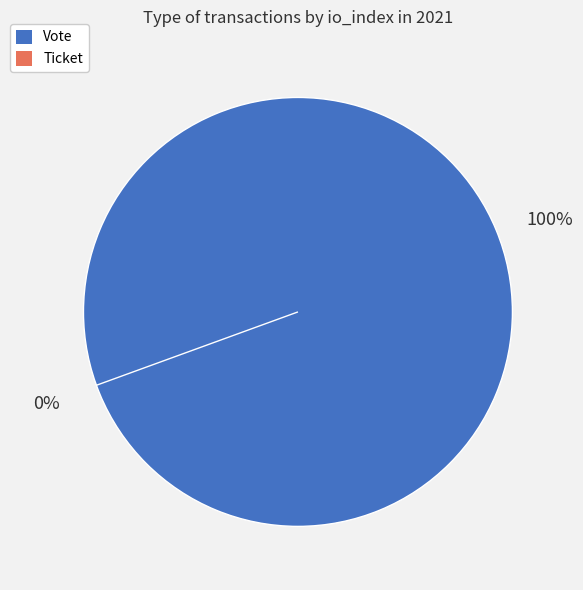

What is the change in value from Vote to Ticket?

-1